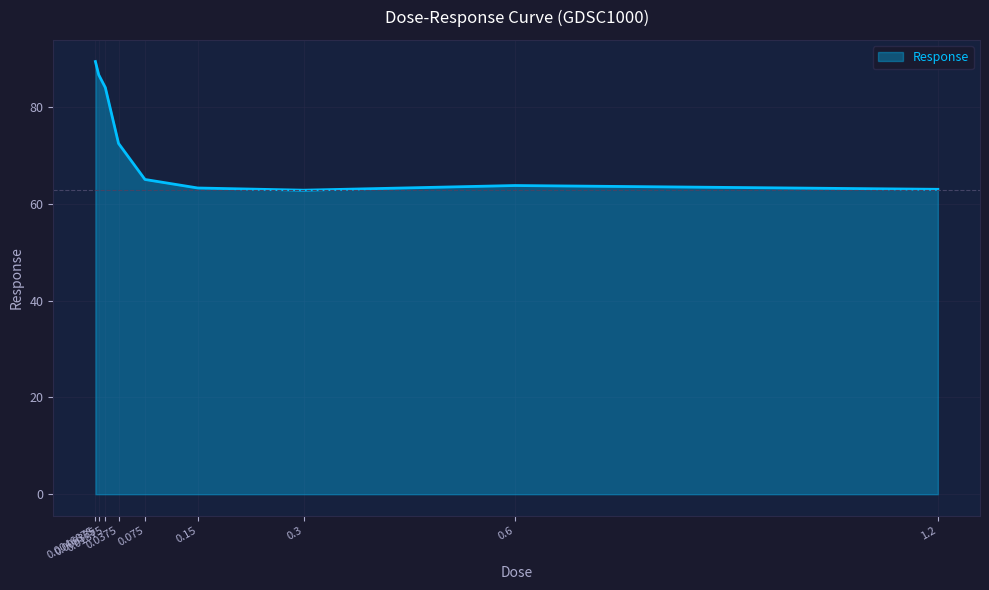

Where is the first local maximum?

0.6